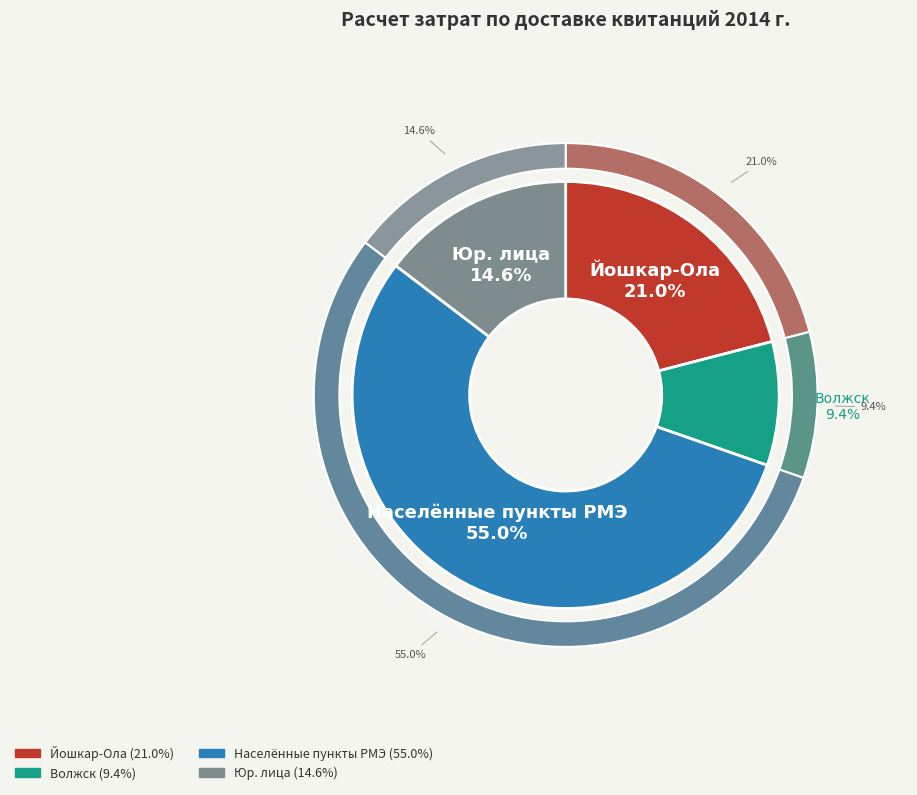

The Счета юр.лицам slice represents 15% of the pie. True or false?

True